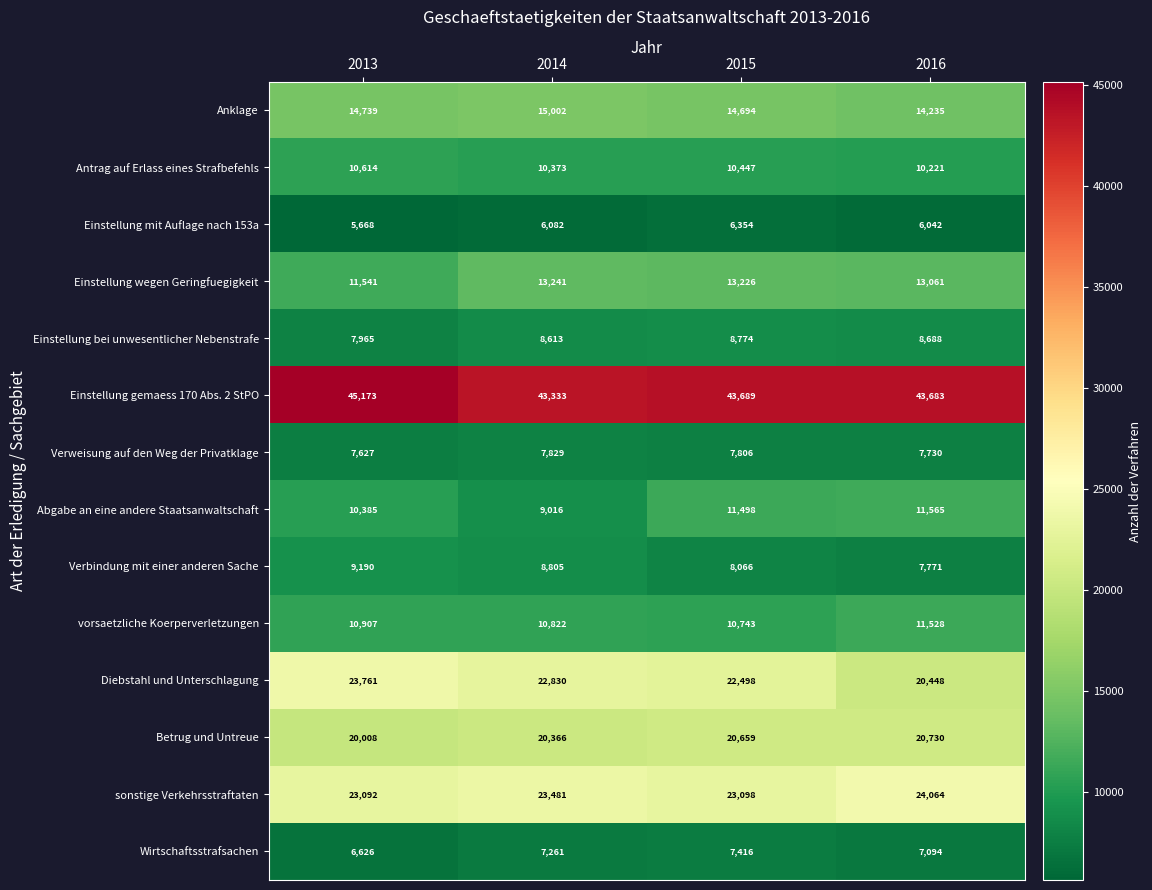

Read the Betrug und Untreue value at 2013, to the nearest 50.

20000